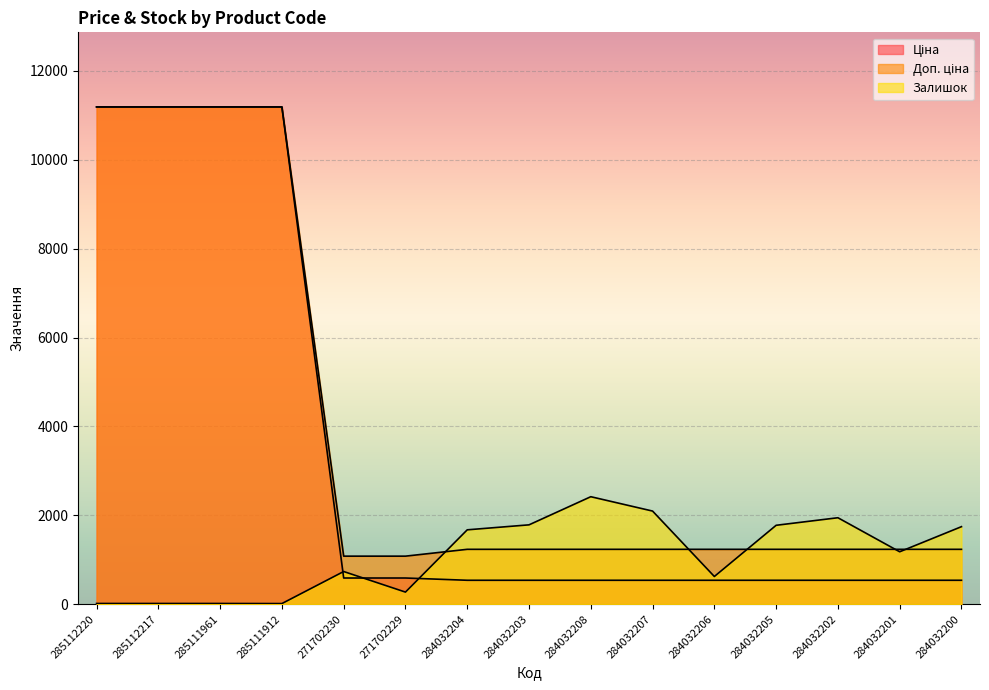

Rank the series by their maximum value, from lowest to highest.

Залишок, Ціна, Доп. ціна